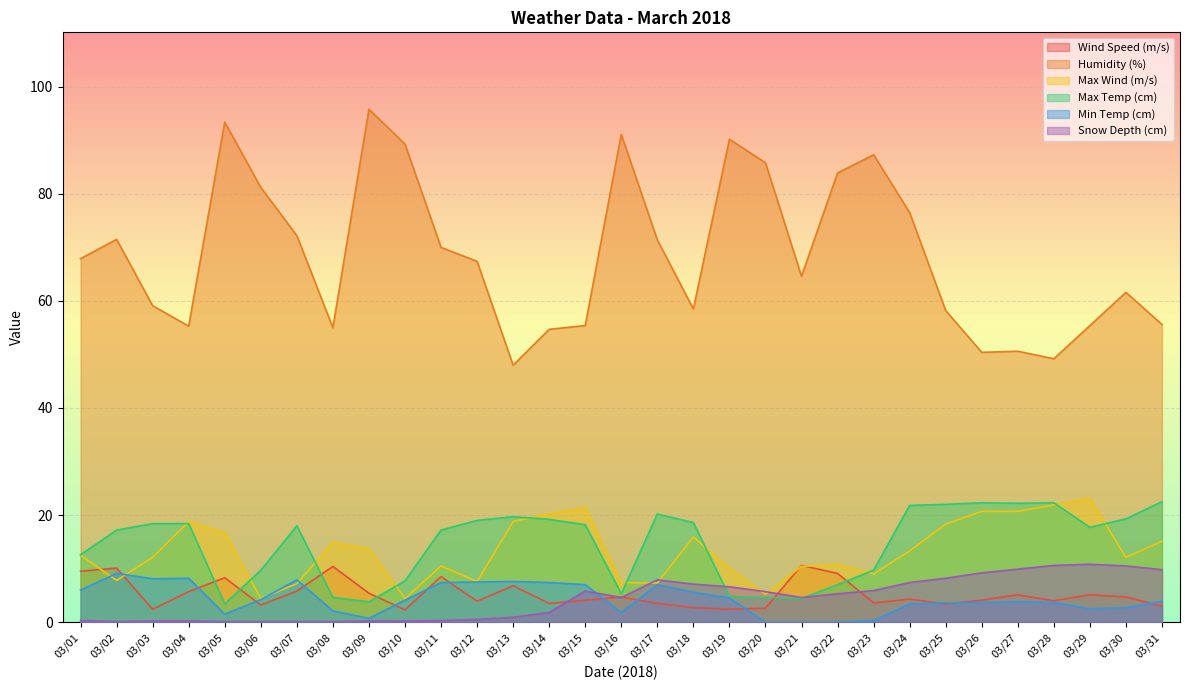

Where is the first local minimum for Wind Speed (m/s)?

03/03